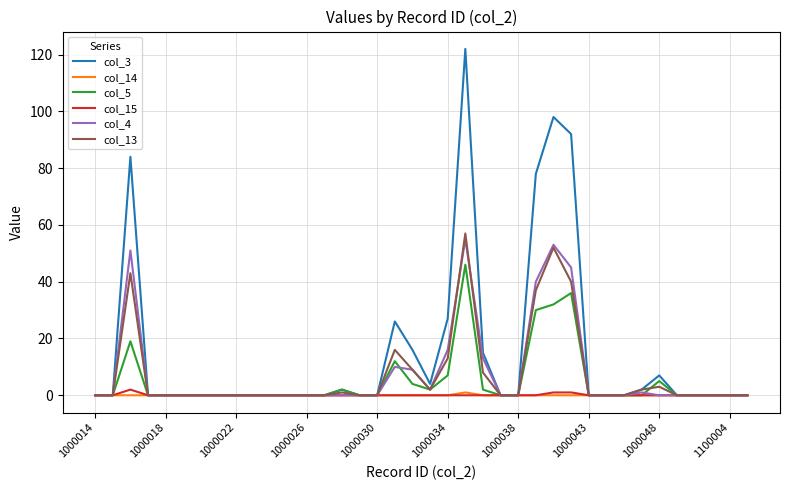

Which series has the largest range (max minus min)?

col_3